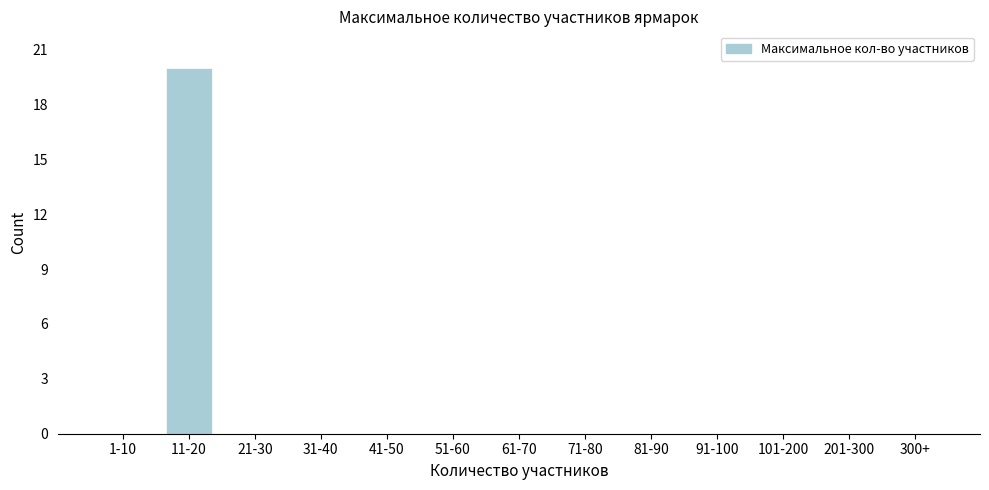

Reading right to left, what are all the values shown in this chart?

300+=0	201-300=0	101-200=0	91-100=0	81-90=0	71-80=0	61-70=0	51-60=0	41-50=0	31-40=0	21-30=0	11-20=20	1-10=0